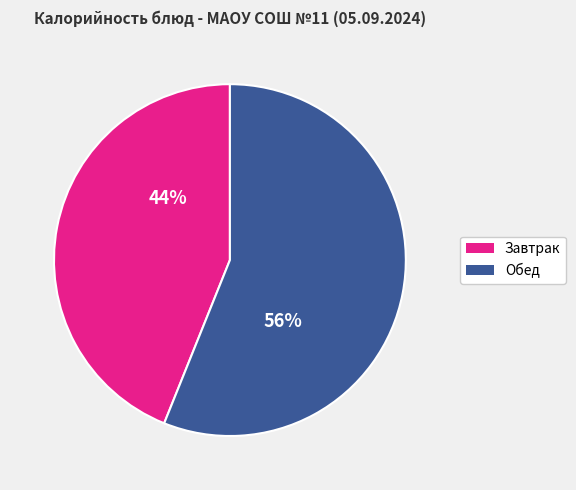

To the nearest percent, what is the difference between the largest and smallest slice percentages?

12%